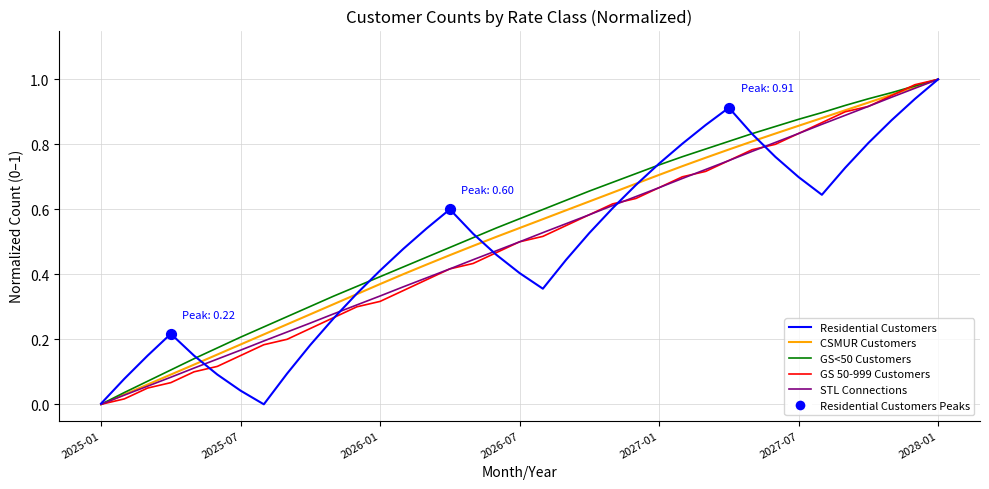

How many lines are shown in the chart?

5